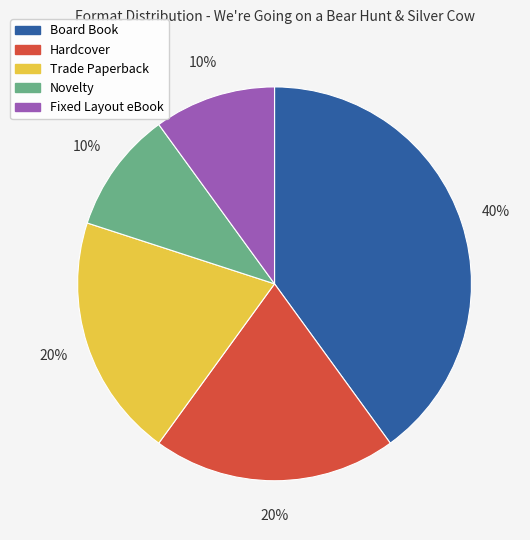

Is there a majority slice in this chart?

No